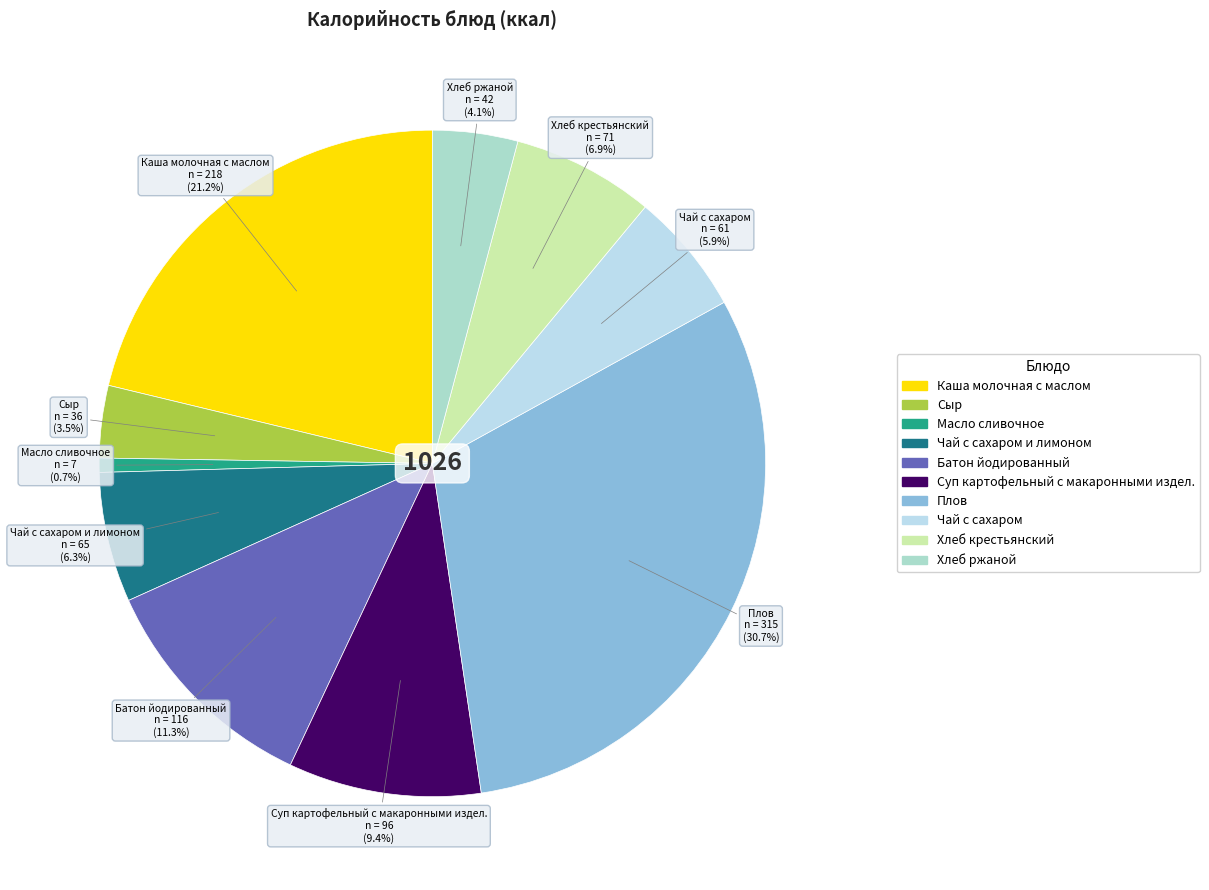

Which slice is the smallest?

Масло сливочное